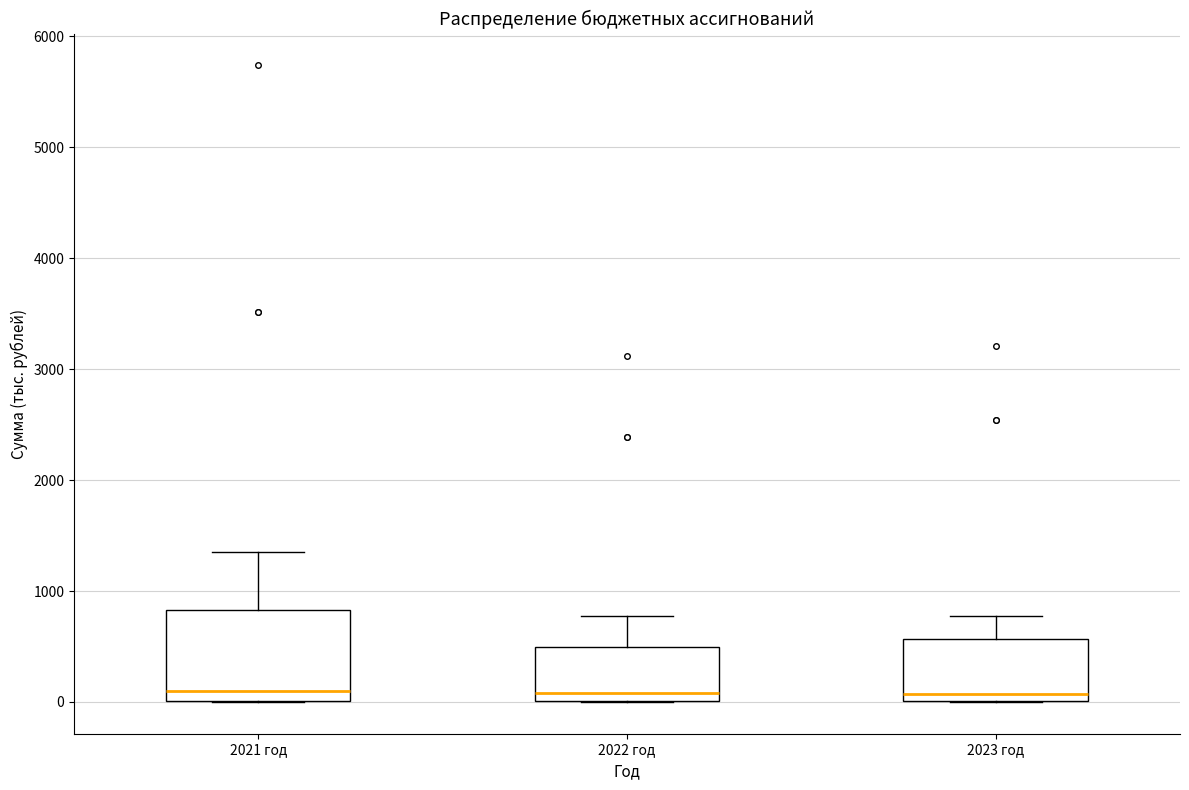

Comparing the boxes themselves (not the whiskers), which one is the tallest?

2021 год